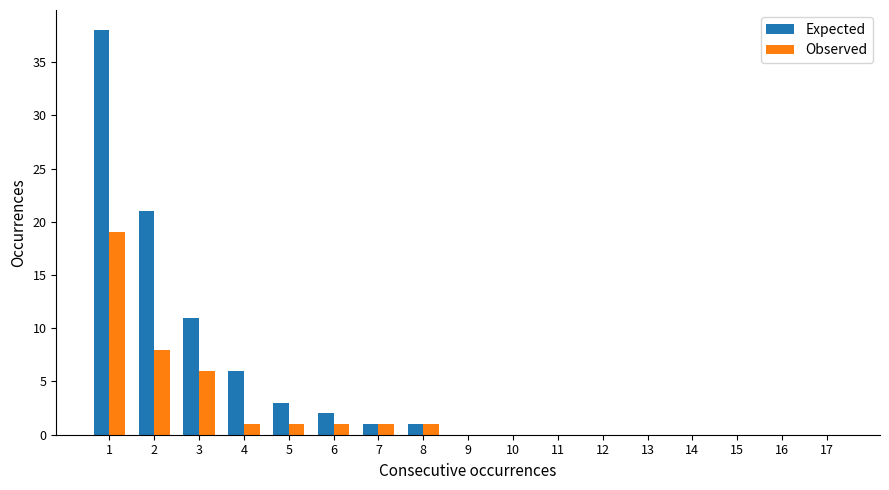

How many distinct data groups are displayed?

2